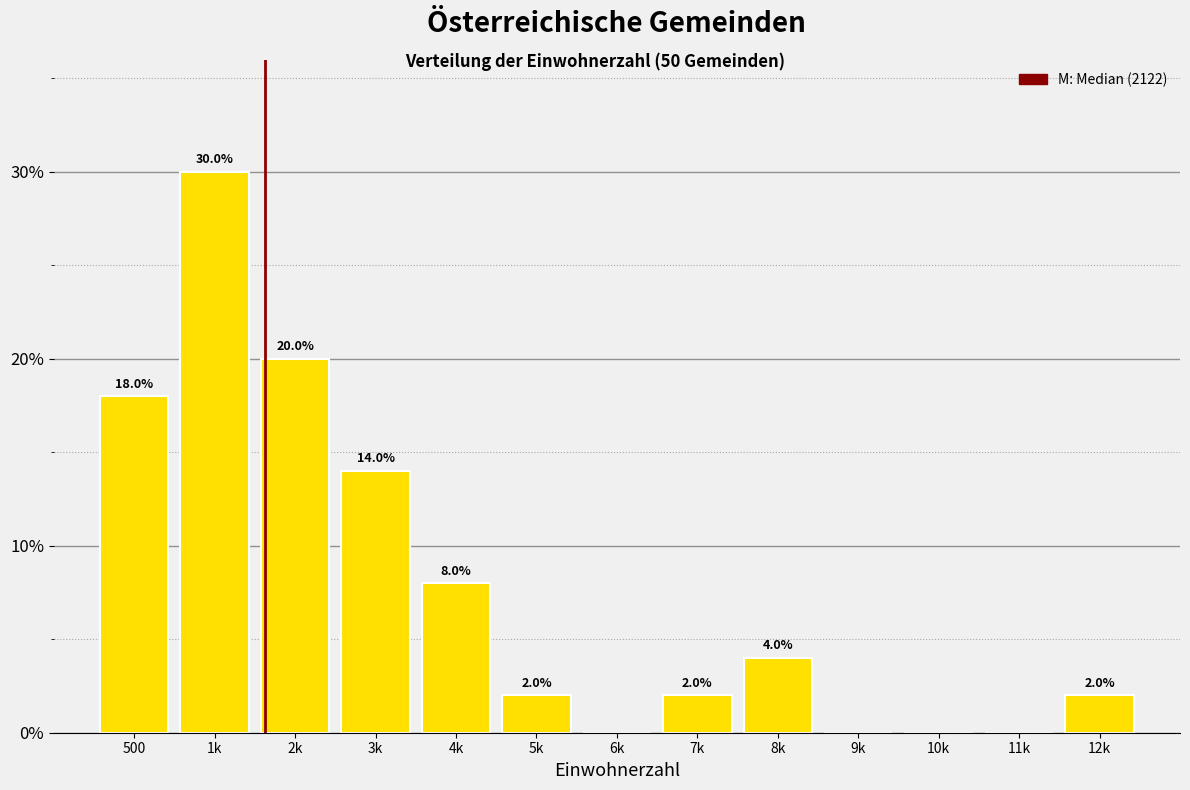

Reading left to right, list all the values displayed in this chart.

500=18.0	1k=30.0	2k=20.0	3k=14.0	4k=8.0	5k=2.0	6k=0.0	7k=2.0	8k=4.0	9k=0.0	10k=0.0	11k=0.0	12k=2.0